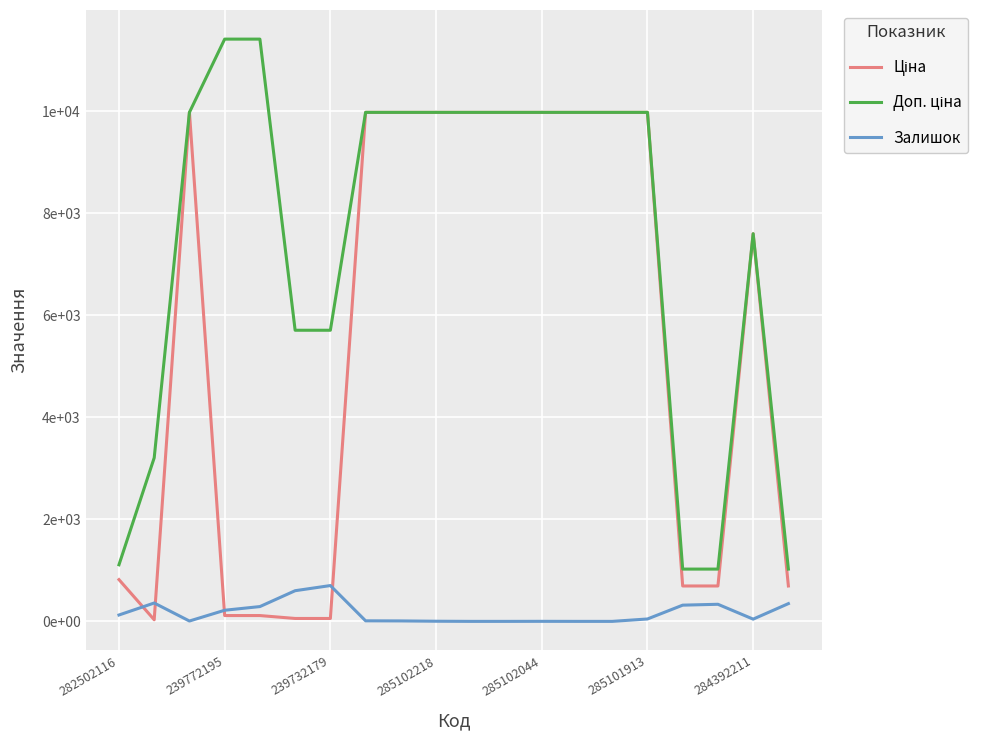

Does the chart have visible grid lines?

Yes